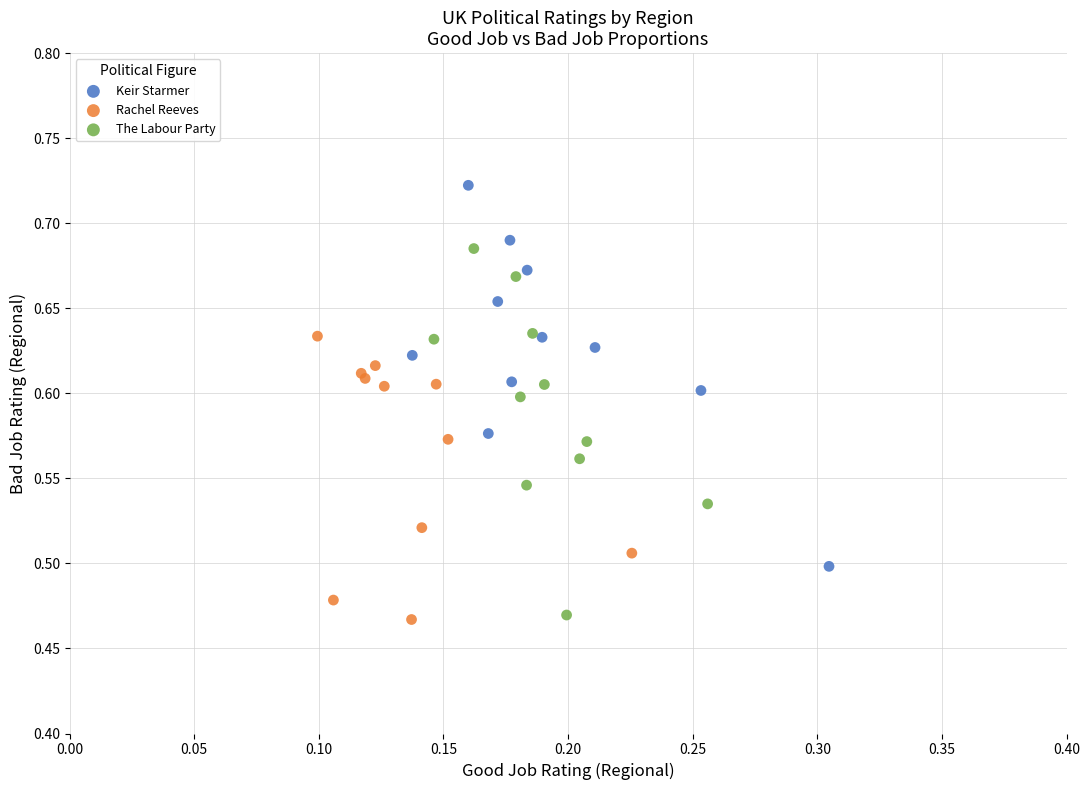

What are all the series names shown in the legend?

Keir Starmer, Rachel Reeves, The Labour Party